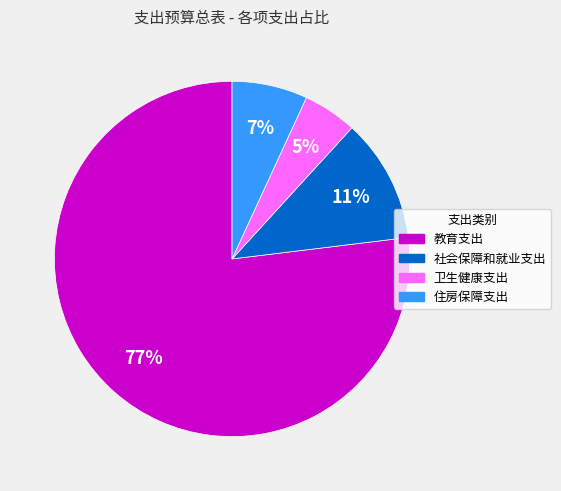

Which has a higher value, 教育支出 or 社会保障和就业支出?

教育支出